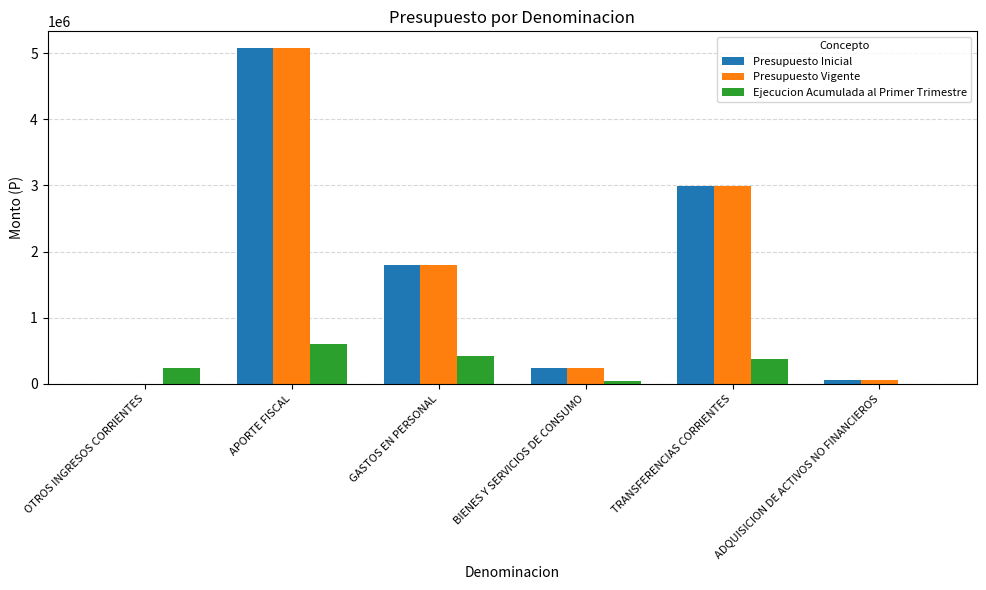

What is the total value across all series at TRANSFERENCIAS CORRIENTES?

6366108